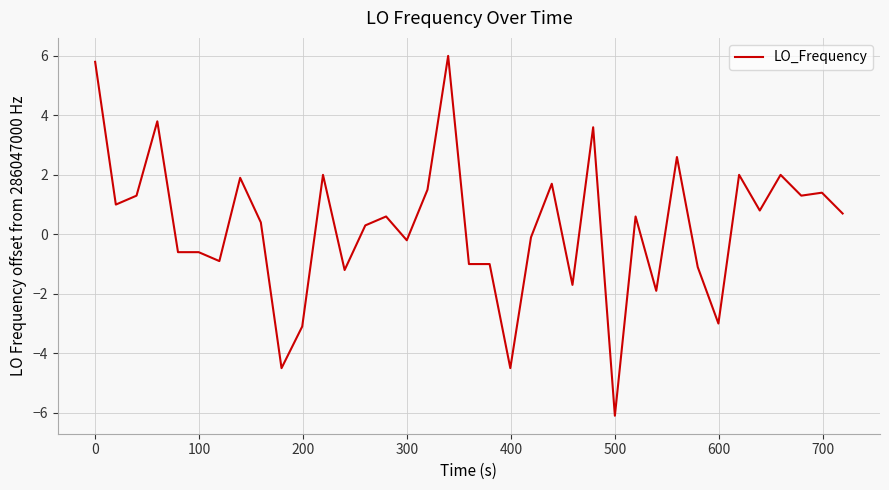

What is the greatest value displayed?

6.0